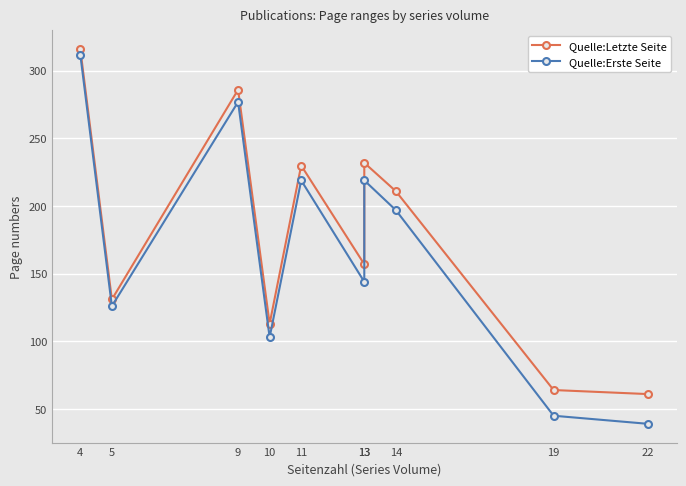

What value does the Quelle:Letzte Seite series have at 13?

232